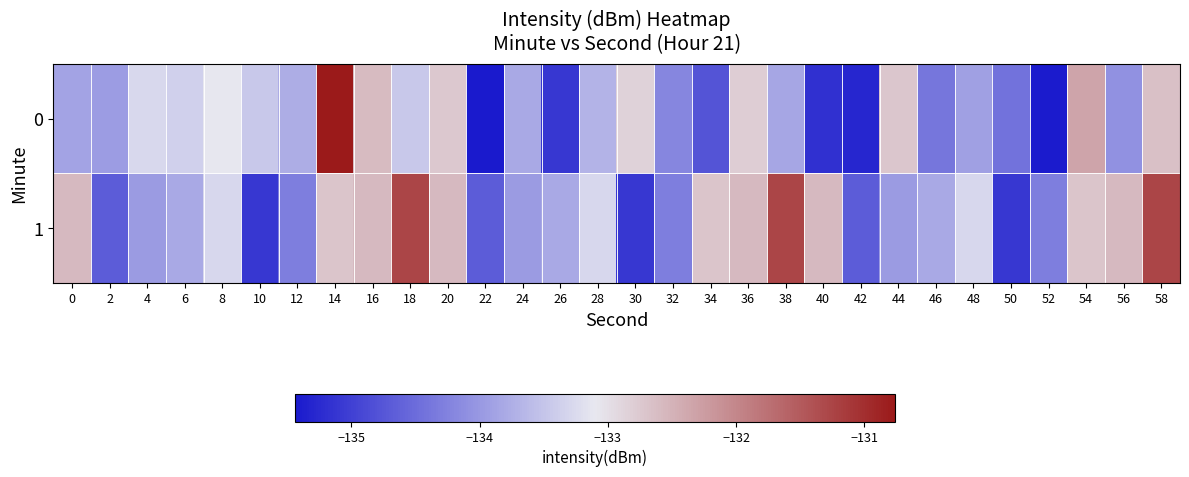

List the series in order of their peak value, highest first.

0, 1